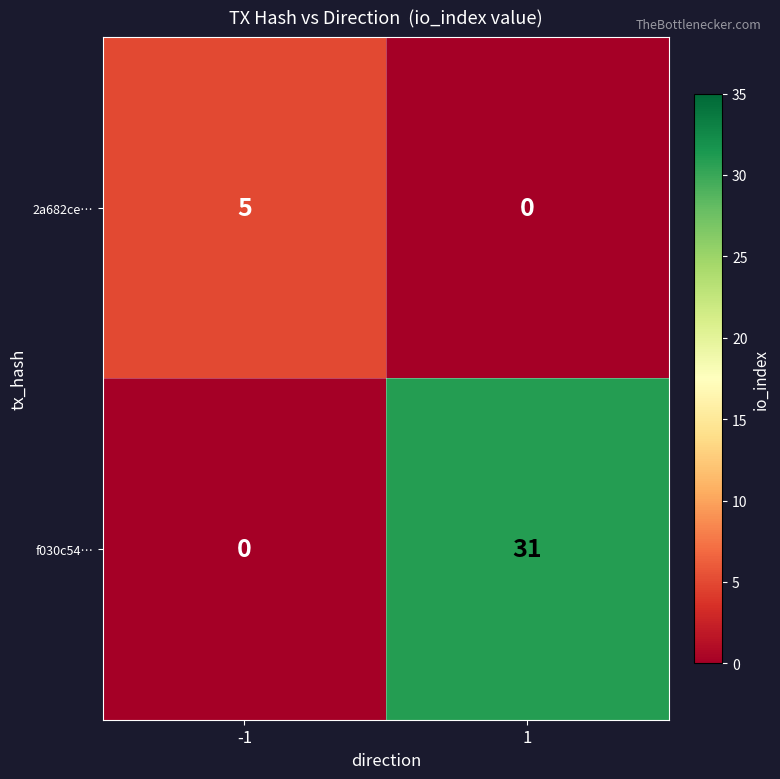

What is the total value across all series at 1?

31